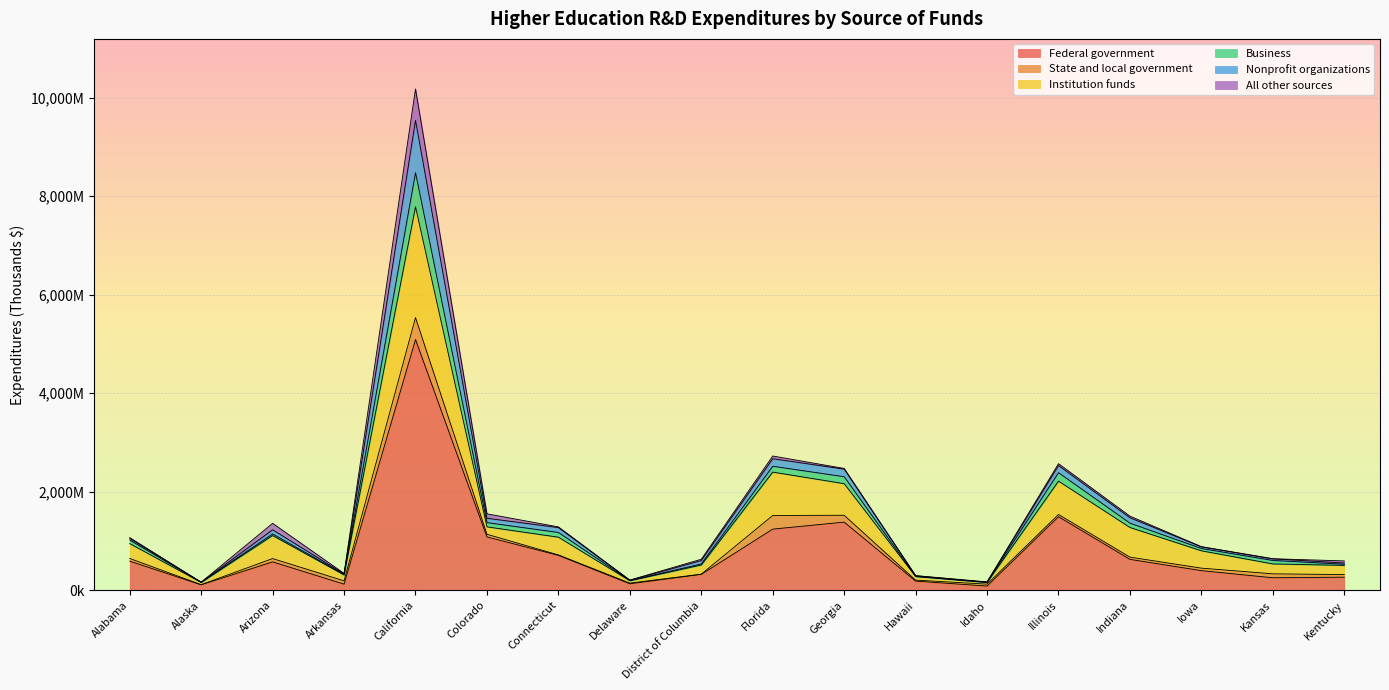

Where does the Nonprofit organizations series first go above 1053049?

Arizona